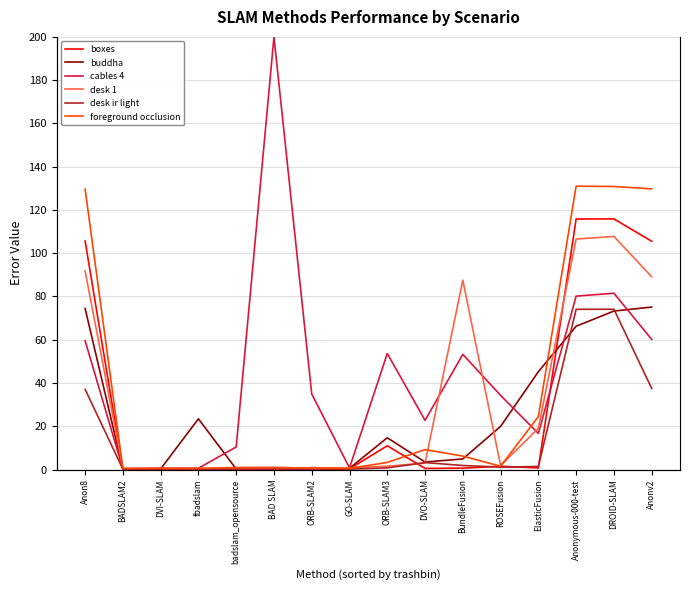

What is the difference between the maximum and second lowest values in the cables 4 series?

199.4